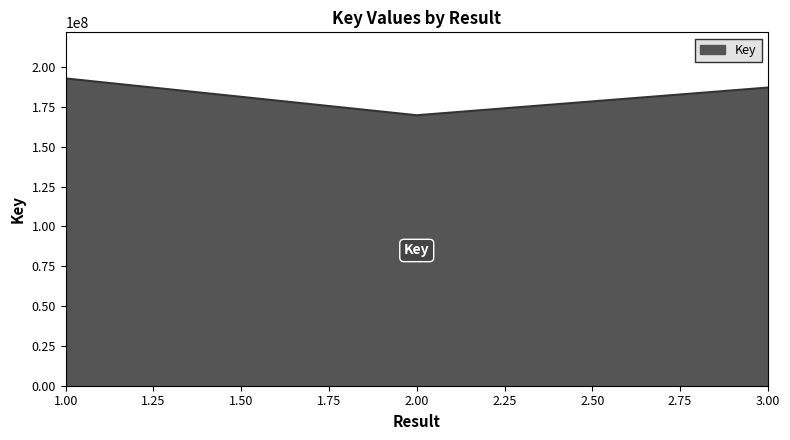

What is the ratio of the value at 1.00 to the value at 2.00?

1.1